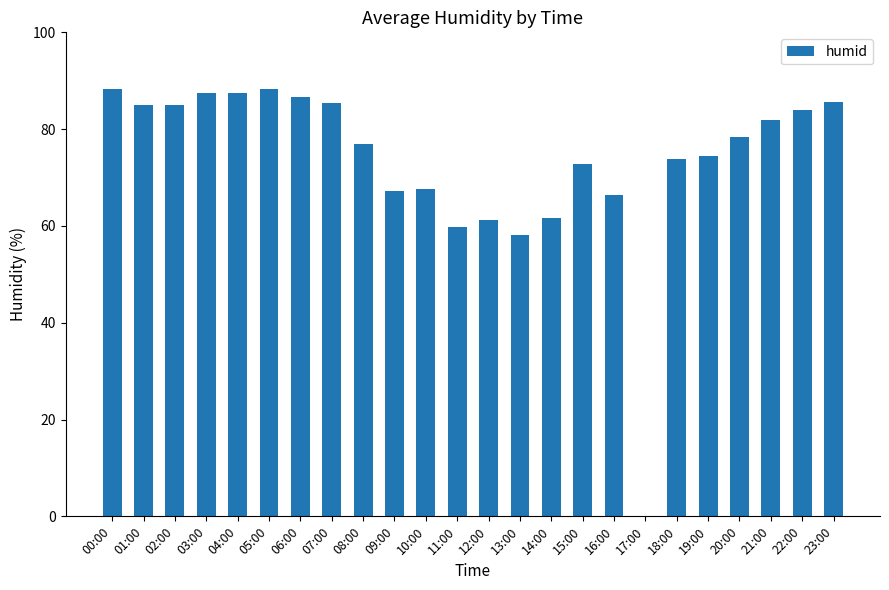

What is the greatest value displayed?

88.2